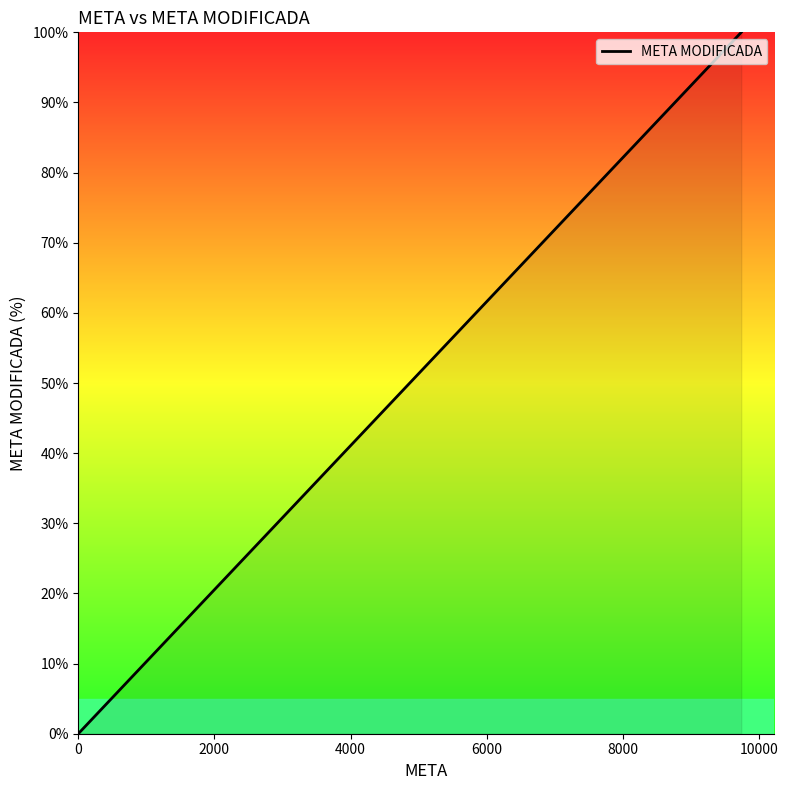

Is it true that the value at 8000 is 0.0?

False